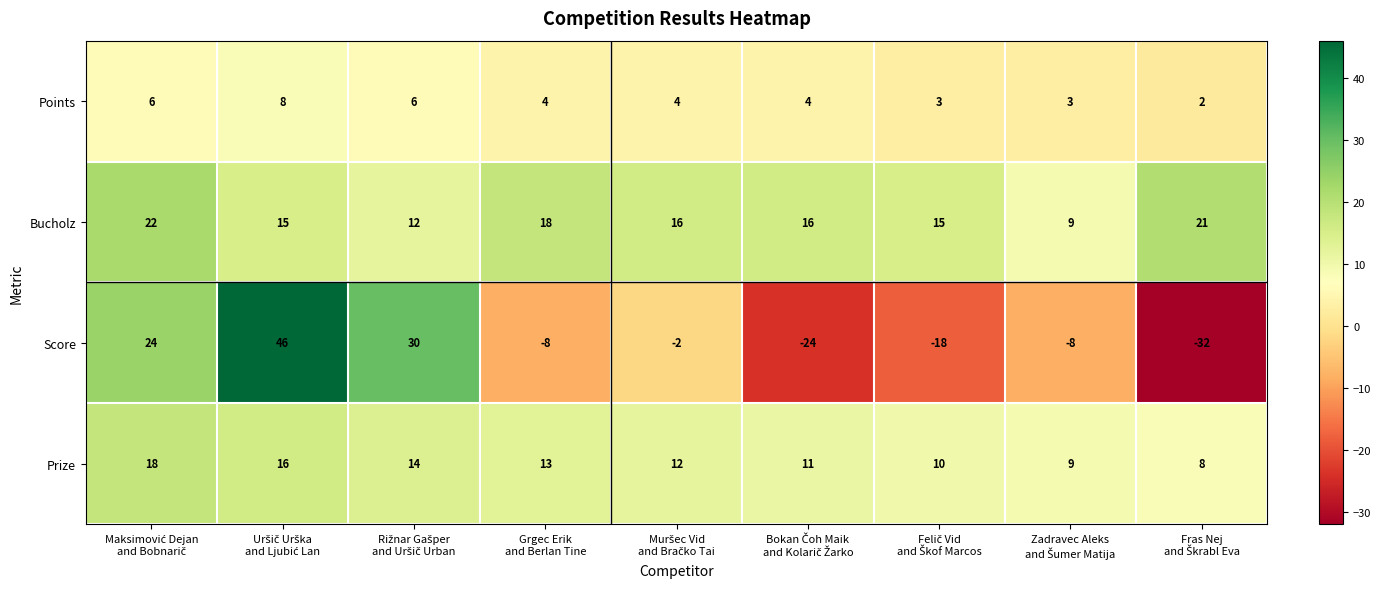

Which series has the largest total across all categories?

Bucholz